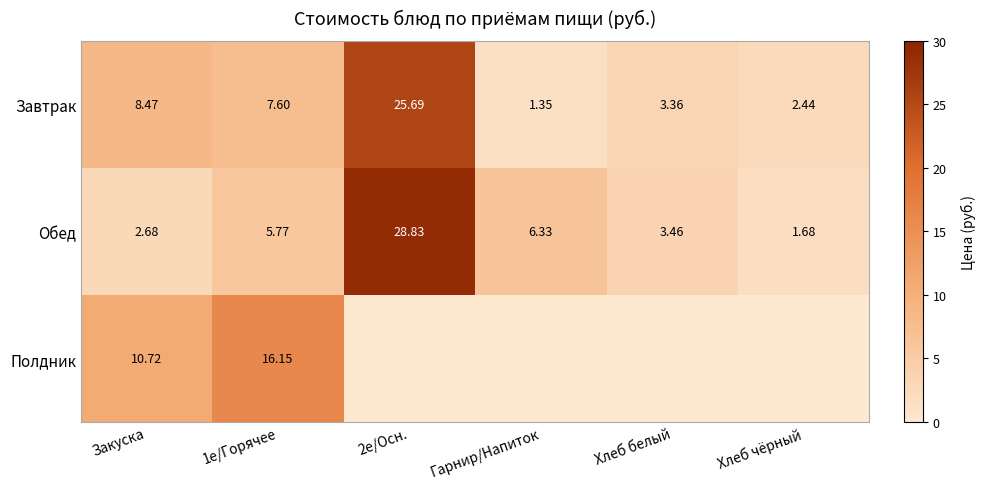

Is the value of Обед at Хлеб белый greater than the value of Завтрак at Закуска?

No